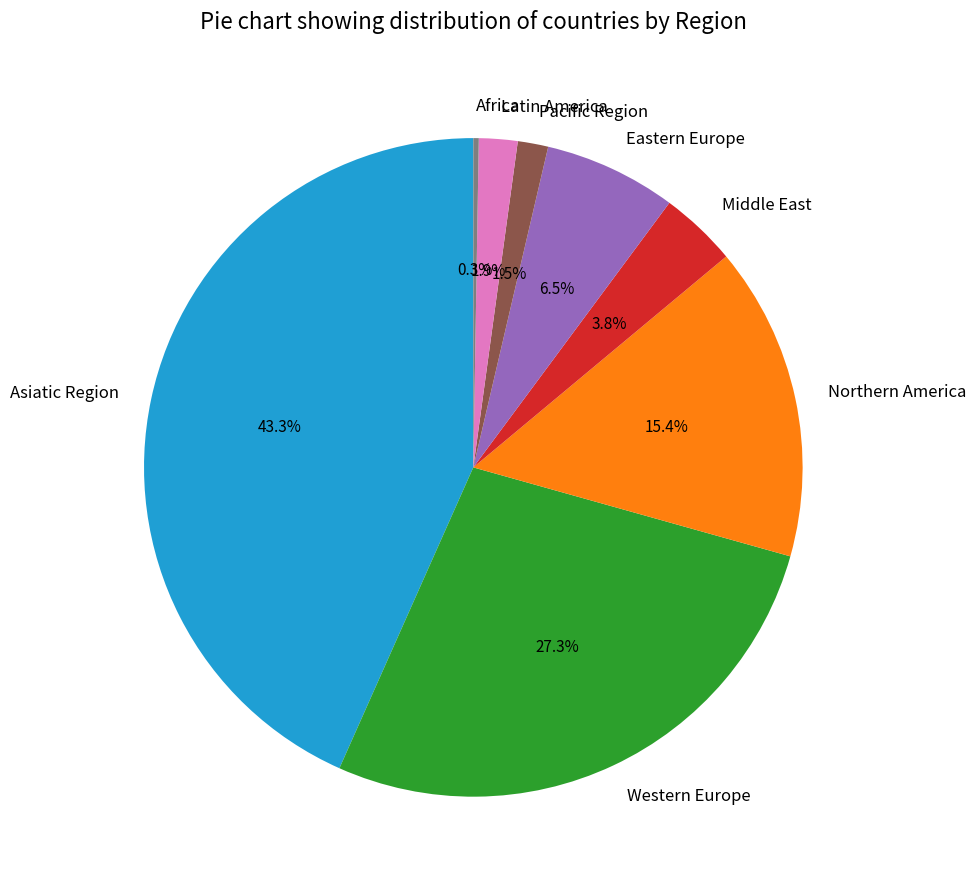

Between Northern America and Latin America, which is larger?

Northern America